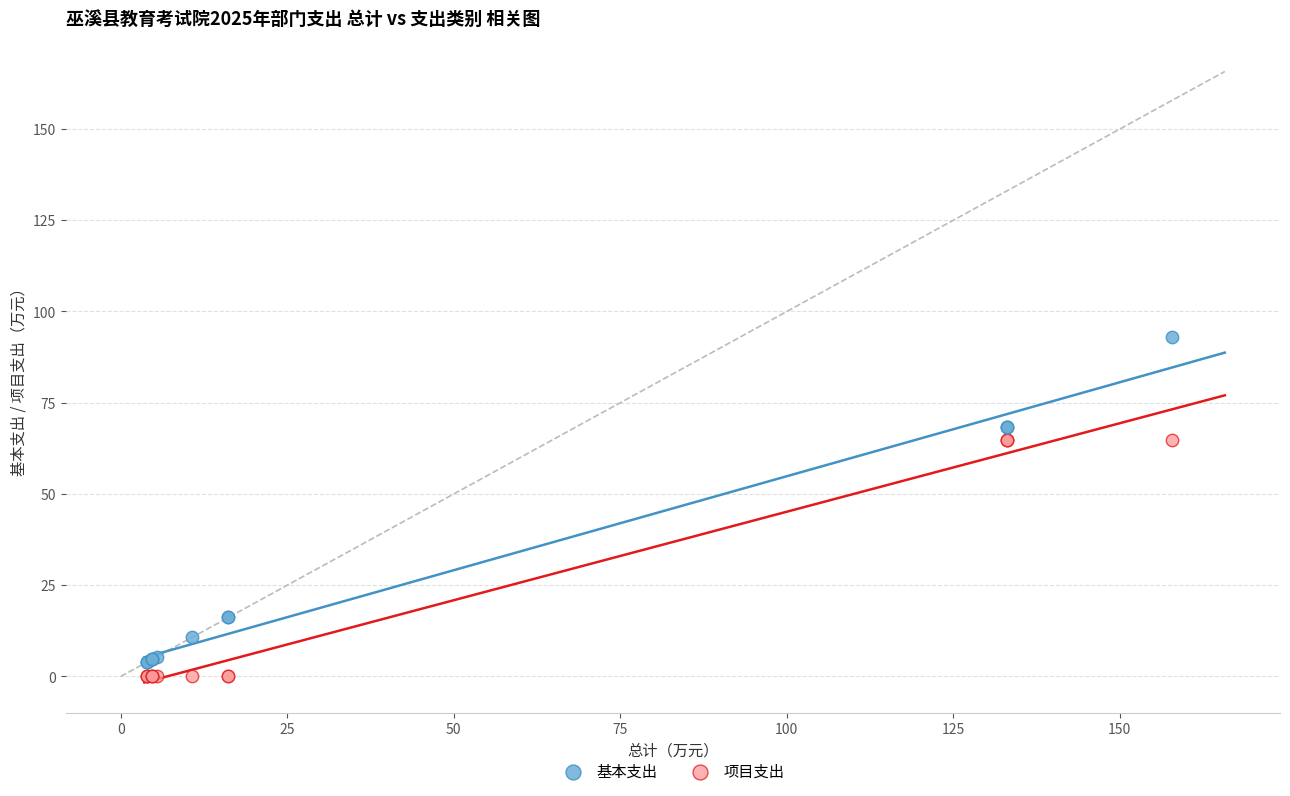

Which series has the widest spread of Y values?

基本支出